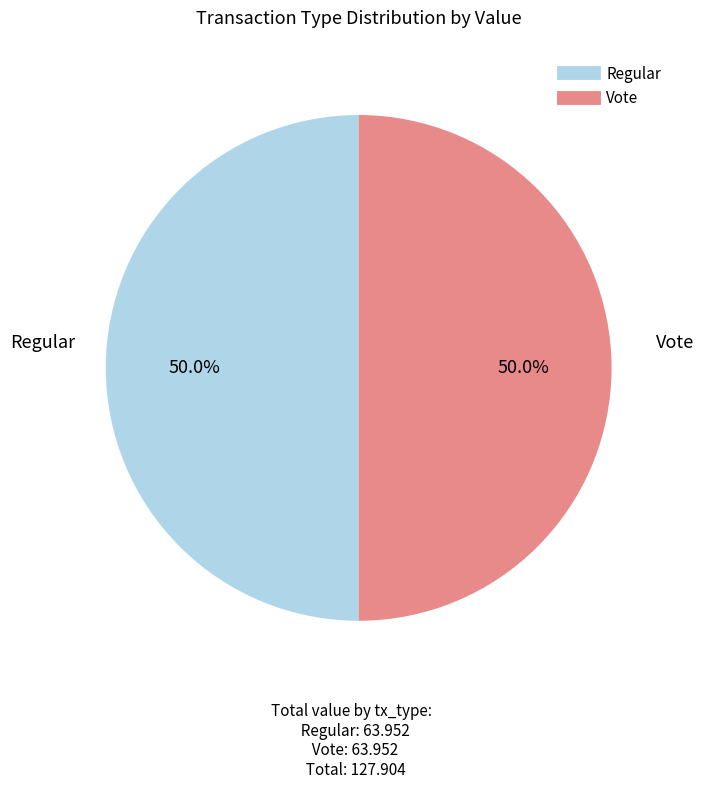

Which category has the biggest portion of the pie?

Regular